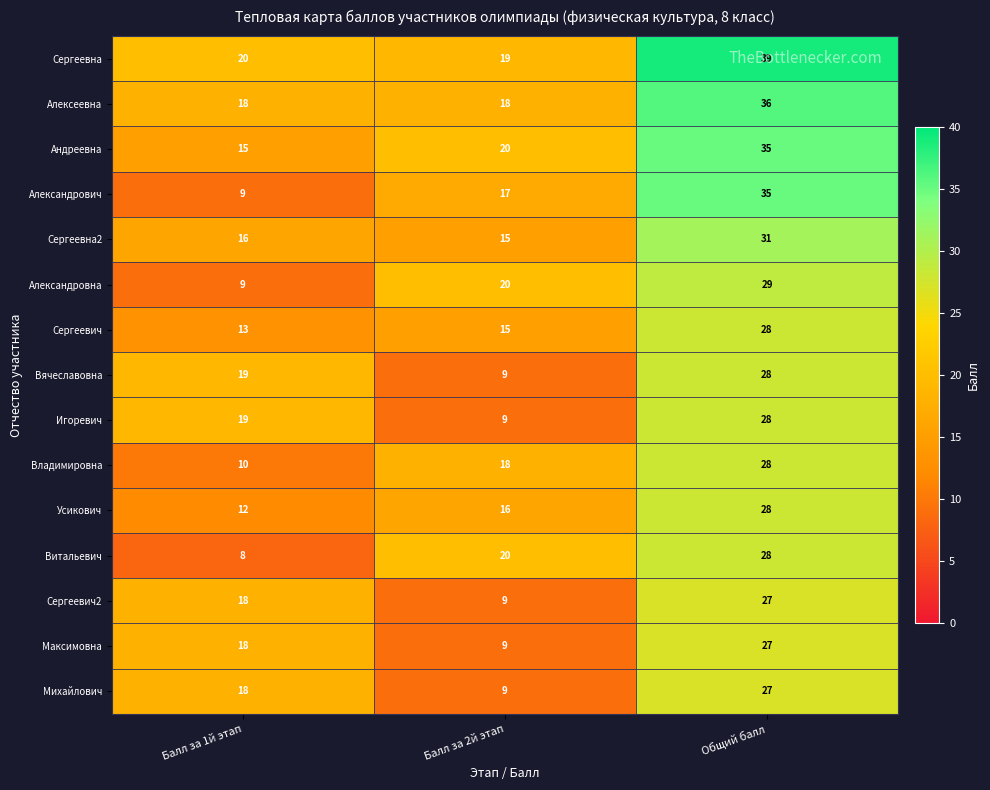

True or false: Максимовна has a value of 27 at Общий балл.

True